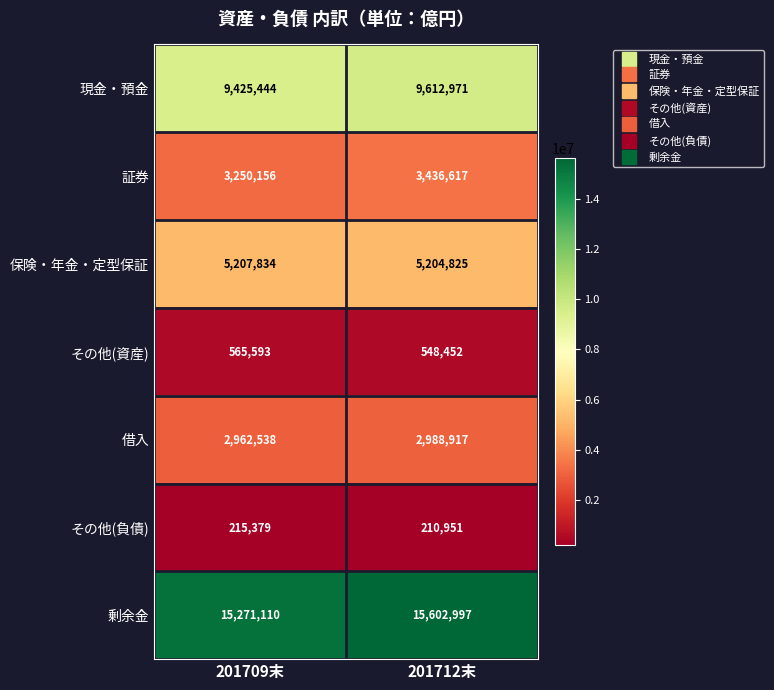

What is the difference between the 現金・預金 values at 201709末 and 201712末?

187527